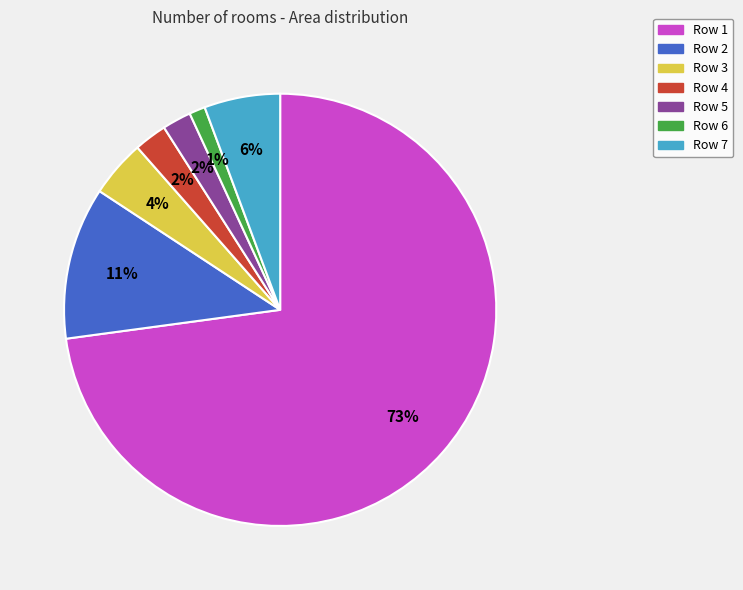

Does any single category account for the majority?

Yes